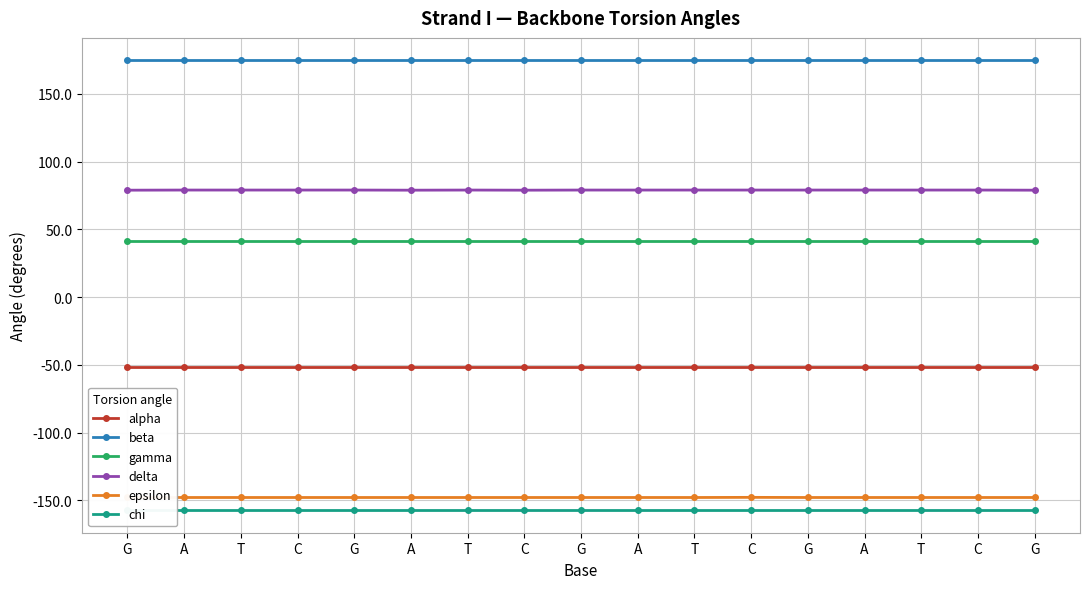

At which category does the chart reach its peak across all series?

G